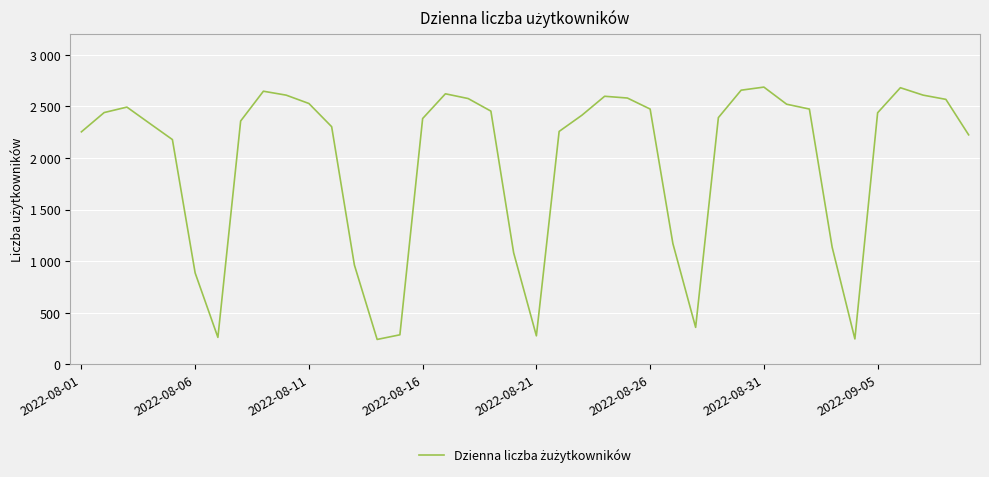

What is the value of the 33rd point from the left?

2475